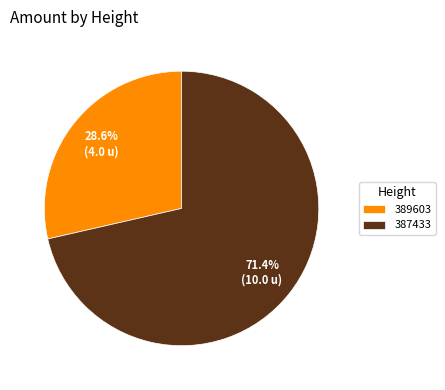

How many segments does this pie chart have?

2